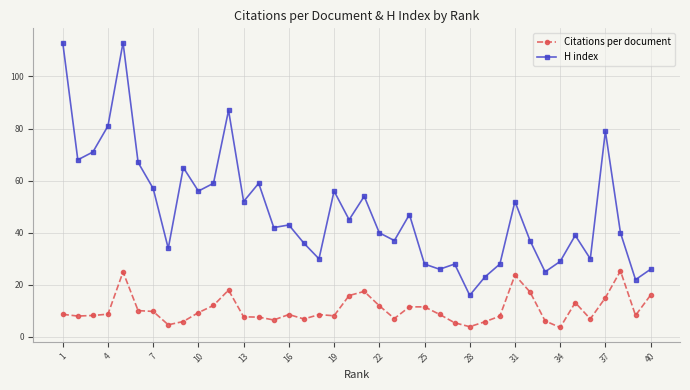

True or false: Citations per document has more than 2 points higher than both neighbors.

True